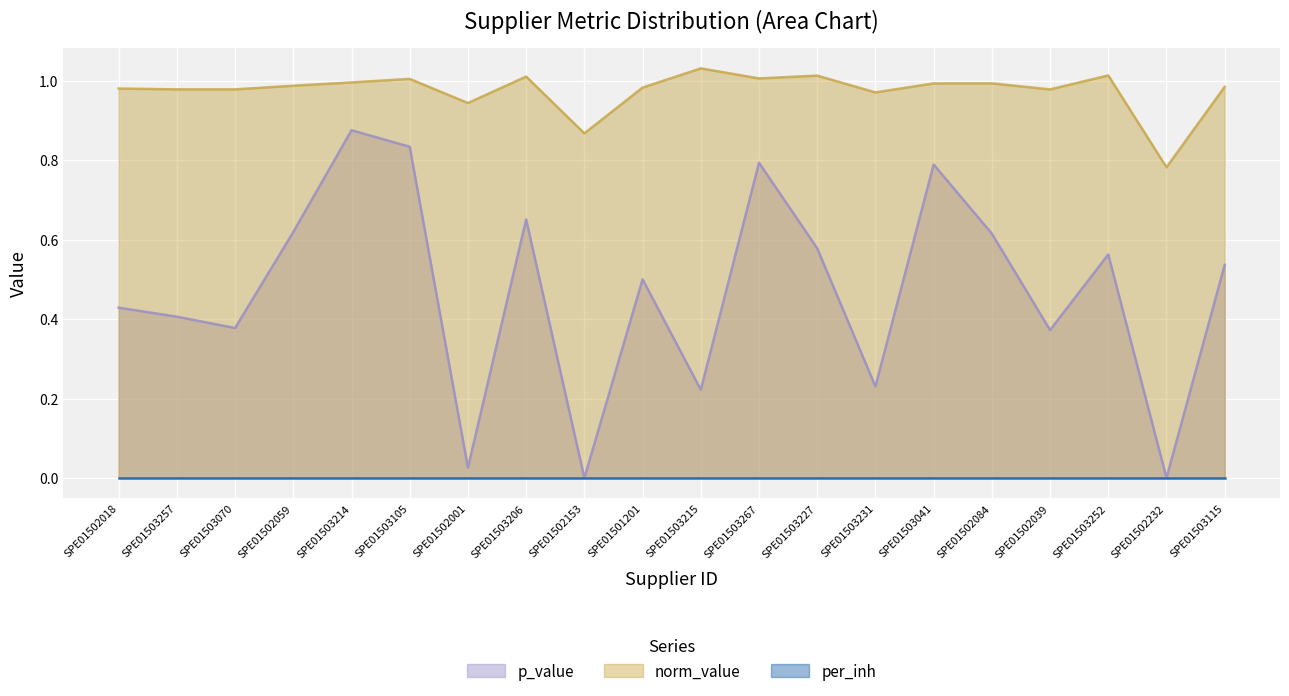

At which label does norm_value reach its minimum?

SPE01502232